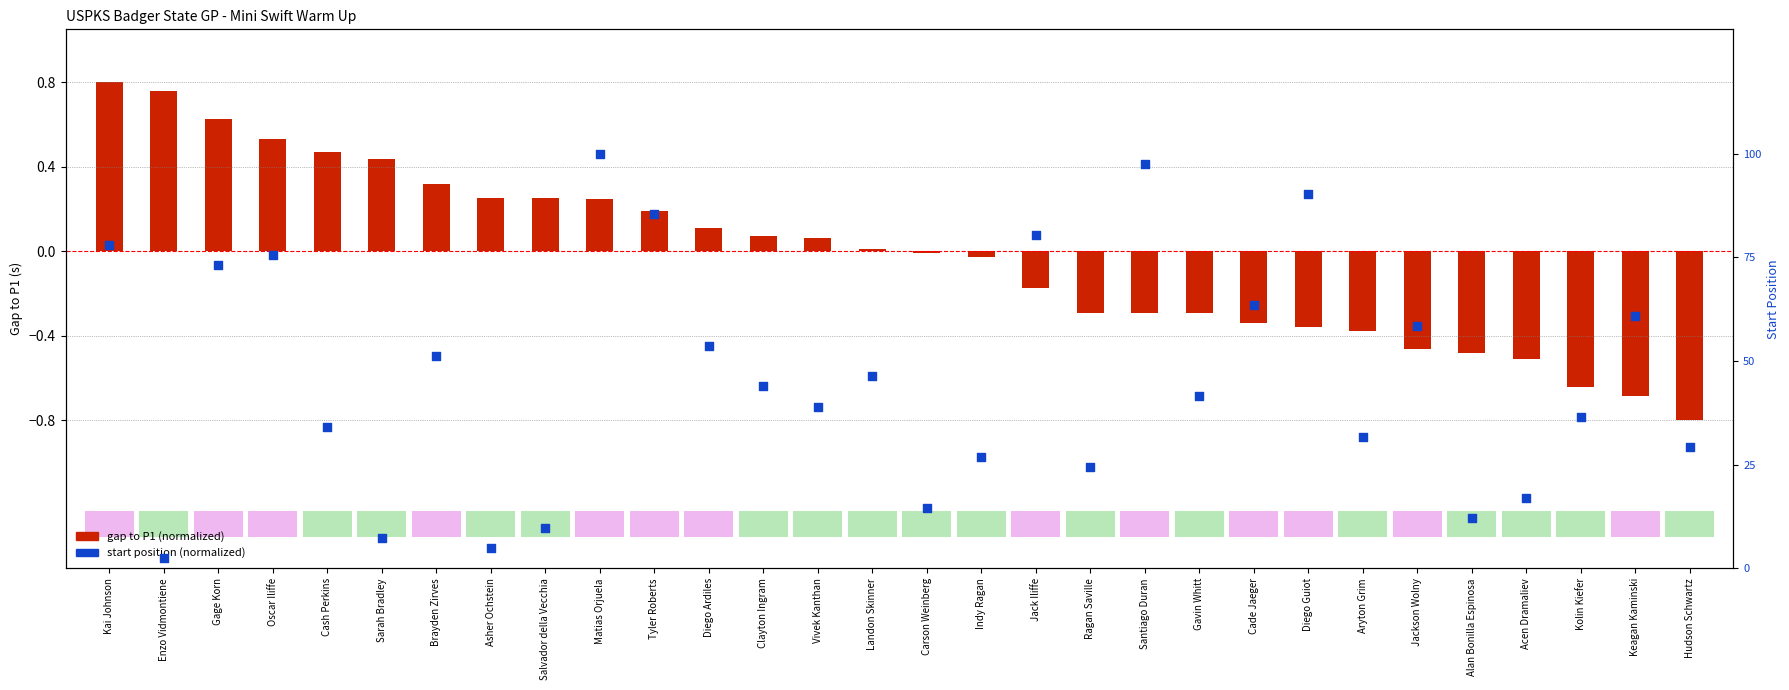

At which category is the sum across all series the highest?

Matias Orjuela